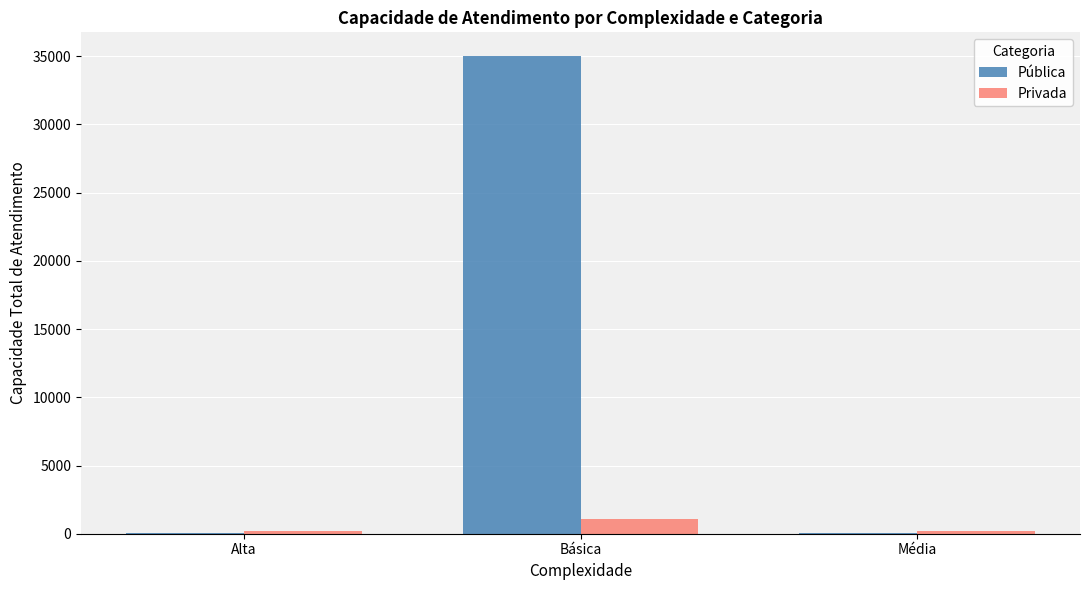

At which label is Pública closest to 17510?

Média